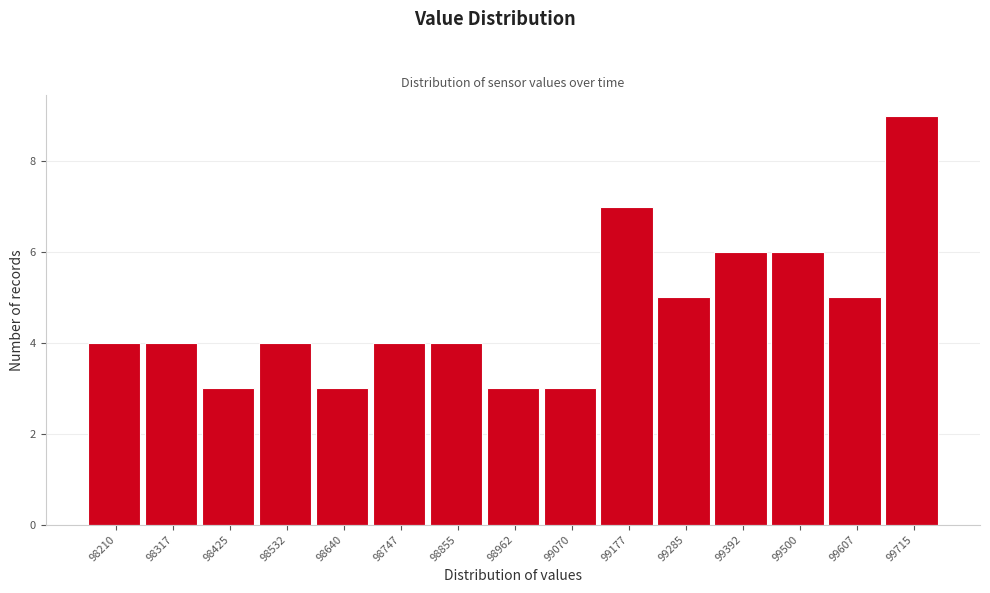

Reading left to right, list all the values displayed in this chart.

4	4	3	4	3	4	4	3	3	7	5	6	6	5	9